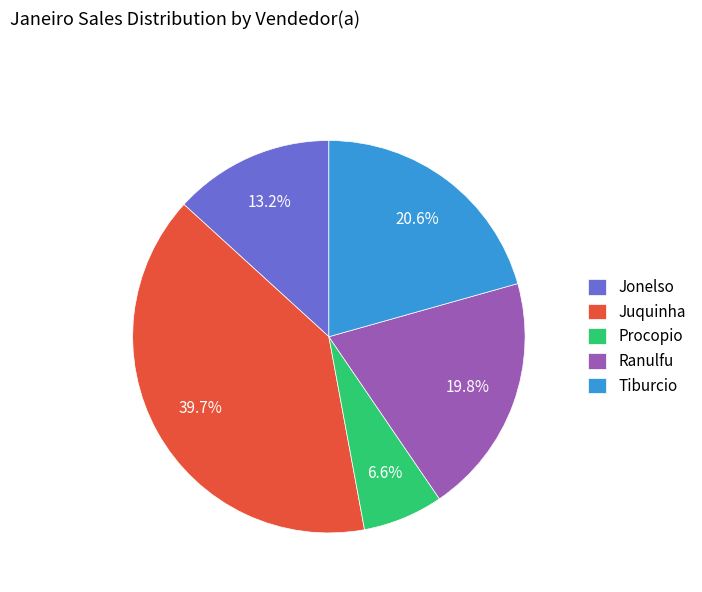

Count the number of slices in the pie.

5